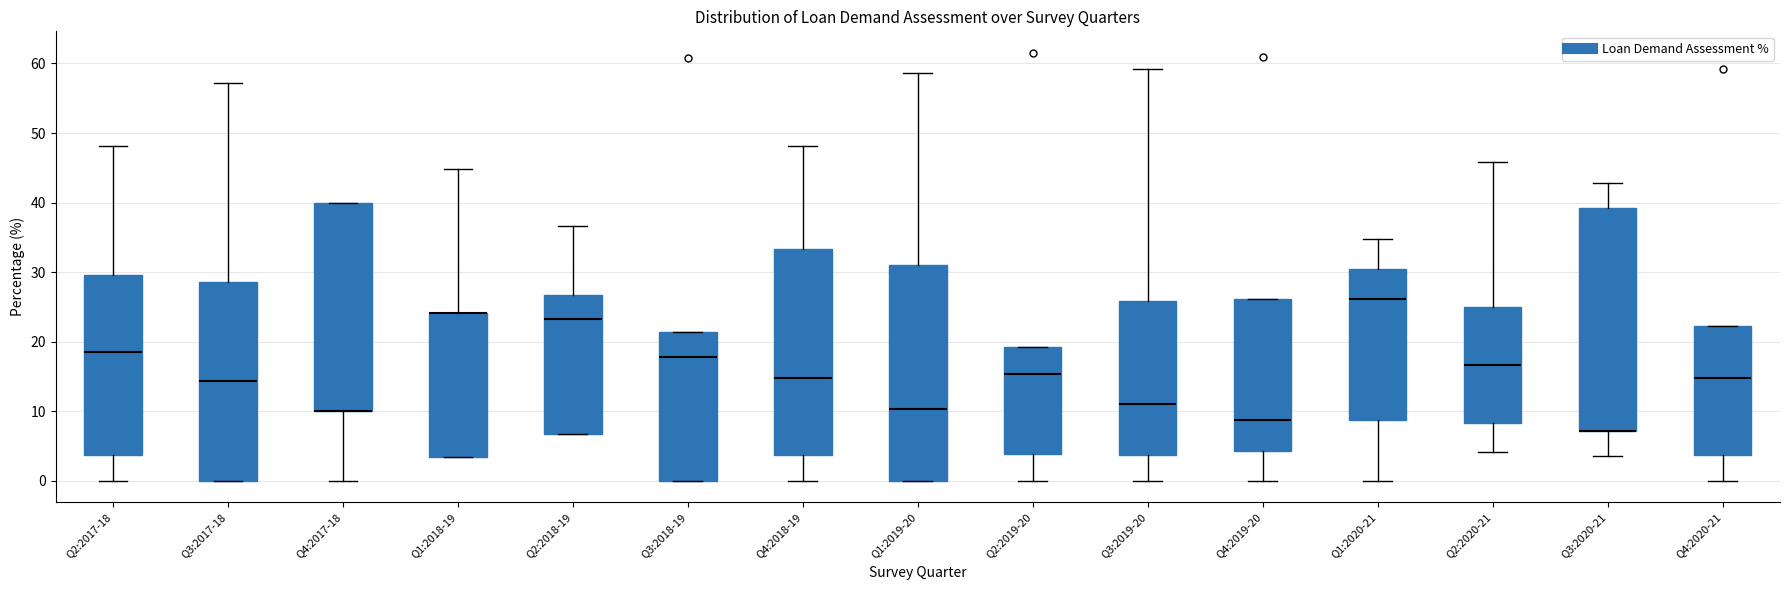

Where does the median line of the box for Q2:2018-19 sit on the y-axis? The values are not printed on the chart, so give them approximately, as read against the axis.

23